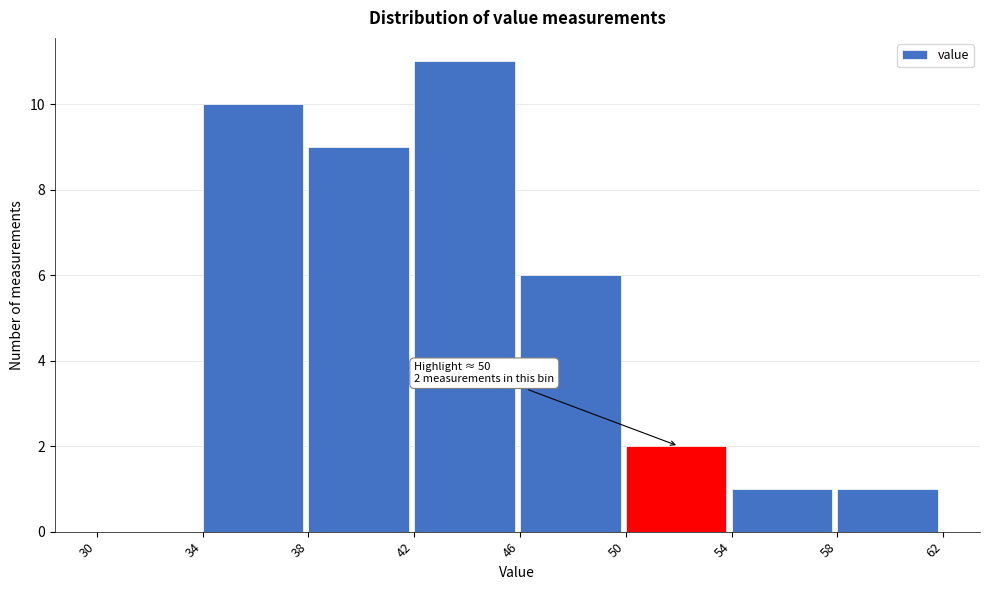

Over which range of the x-axis is the bar tallest?

42 to 46